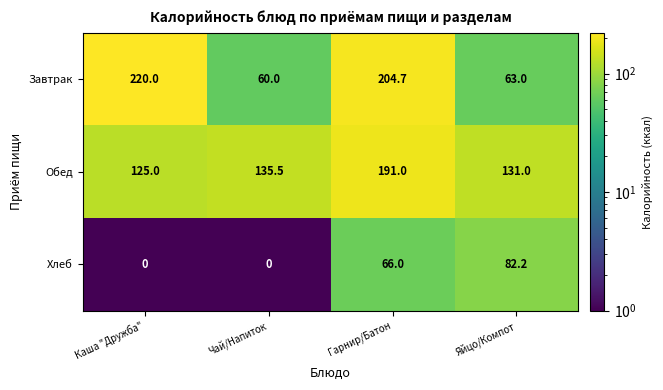

At which category is the sum across all series the highest?

Гарнир/Батон